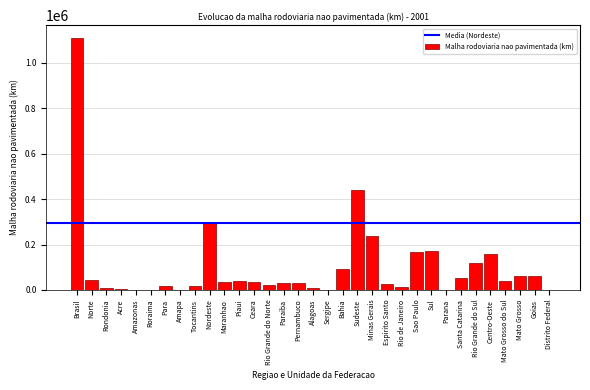

Between Mato Grosso and Brasil, which is larger?

Brasil